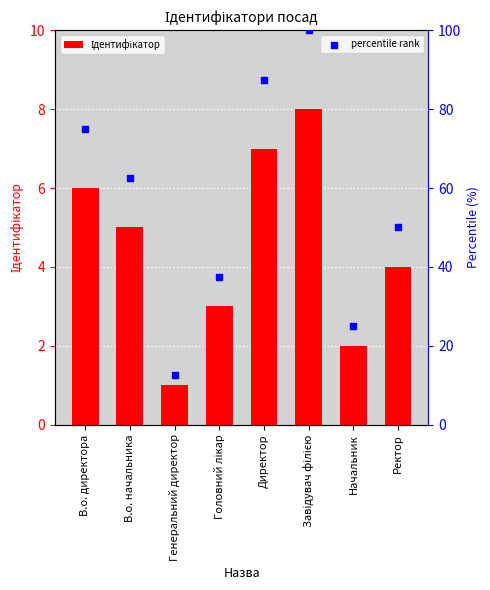

At which category is the sum across all series the highest?

Завідувач філією